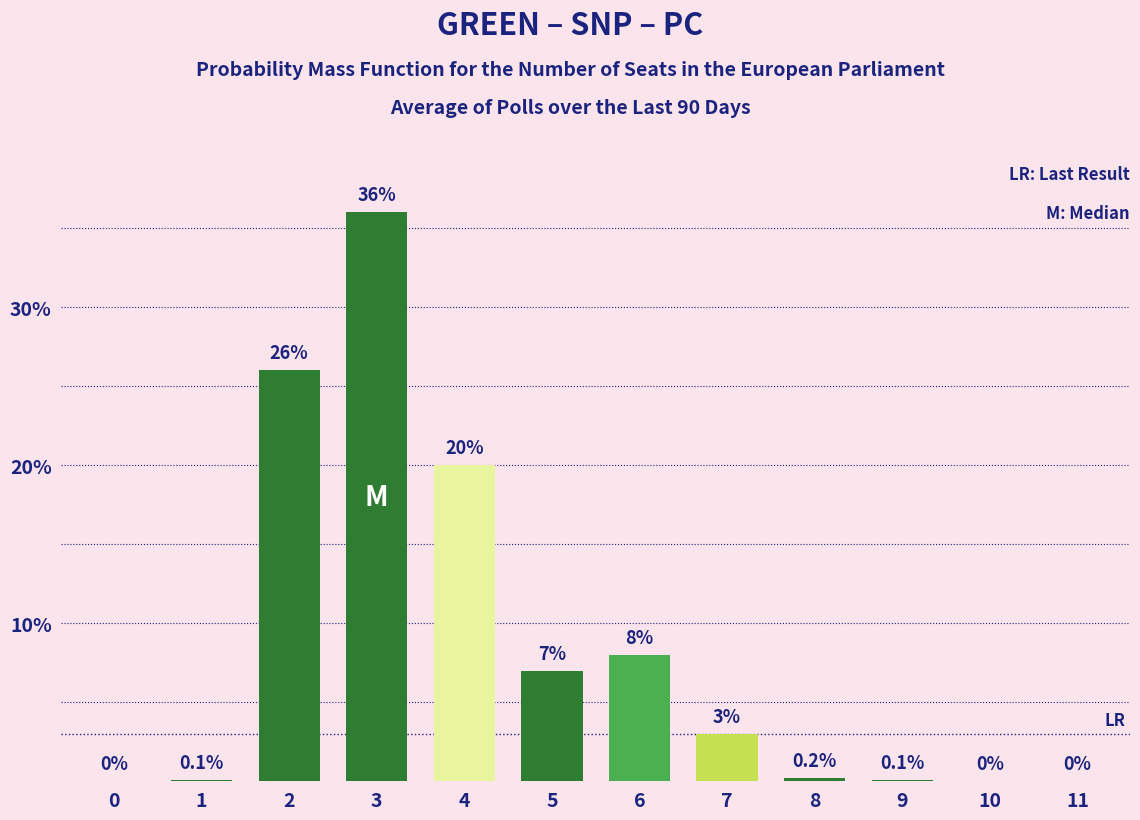

Reading left to right, what are all the values shown in this chart?

0=0.0	1=0.1	2=26.0	3=36.0	4=20.0	5=7.0	6=8.0	7=3.0	8=0.2	9=0.1	10=0.0	11=0.0